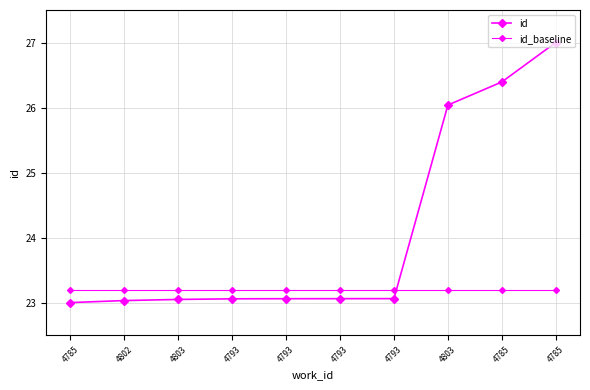

Which series has the largest range (max minus min)?

id